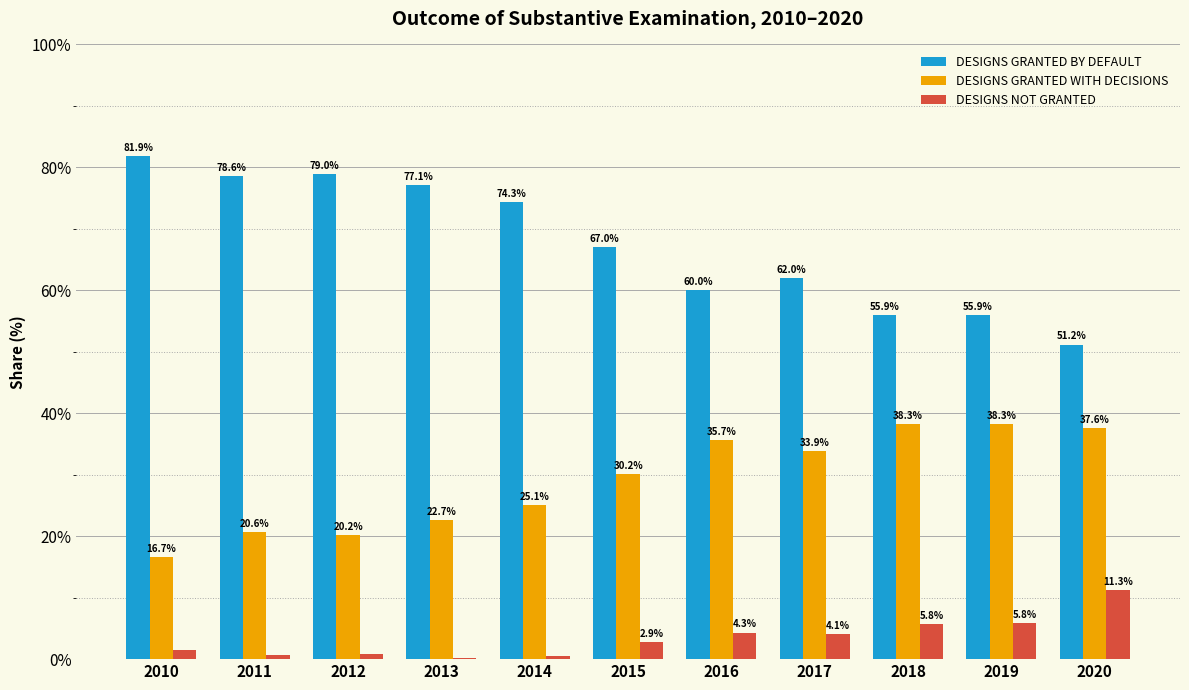

Which series changed the most between 2014 and 2017?

DESIGNS GRANTED BY DEFAULT